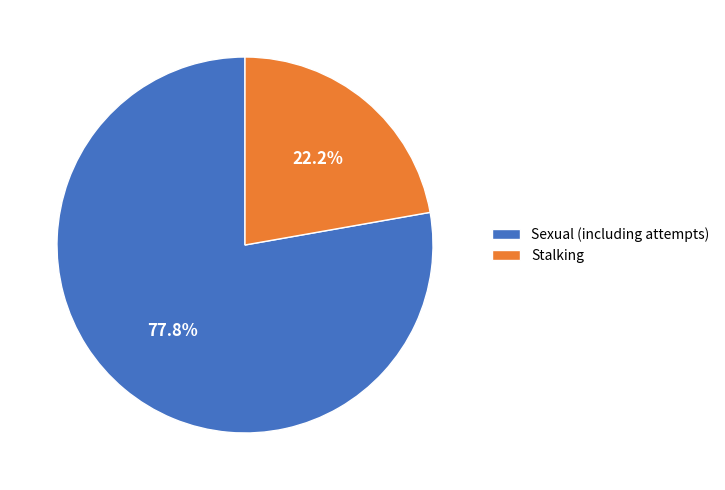

Rank the categories by value from highest to lowest.

Sexual (including attempts), Stalking